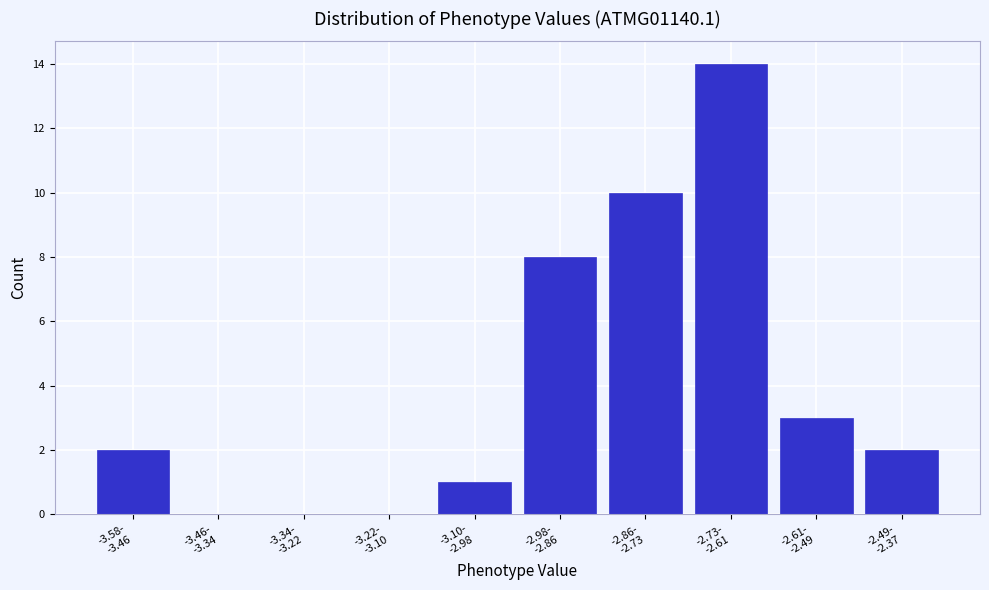

What is the maximum value shown in the chart?

14